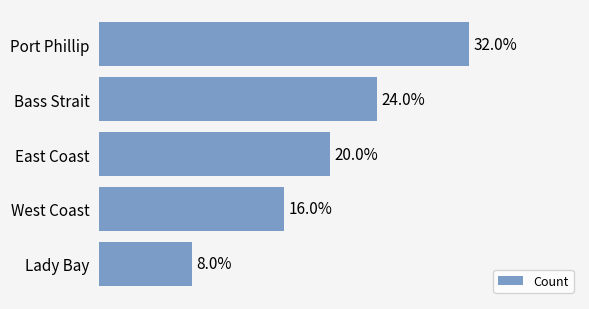

Are the bars horizontal?

Yes